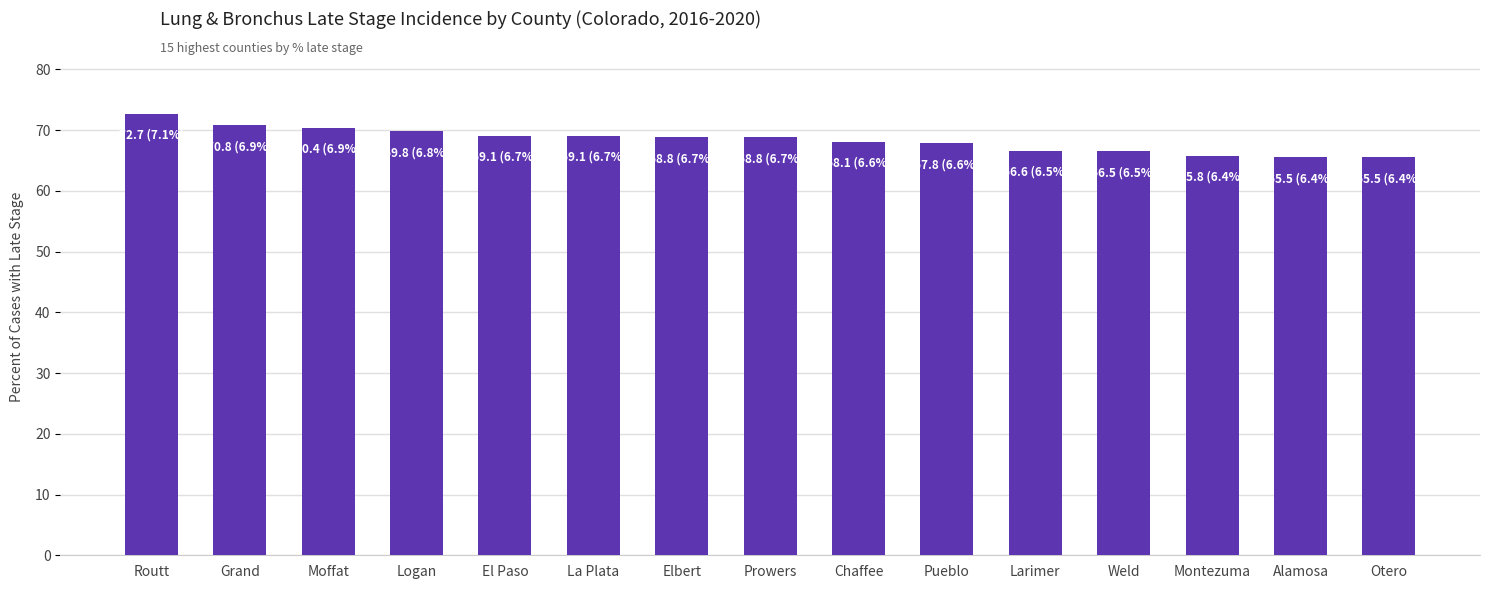

What is the sum of the values at Logan and Otero?

135.3